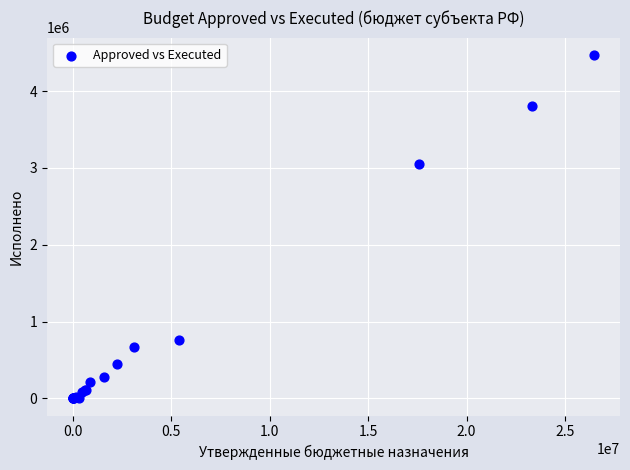

What Y value in the scatter plot is closest to 2236272?

3047522.2